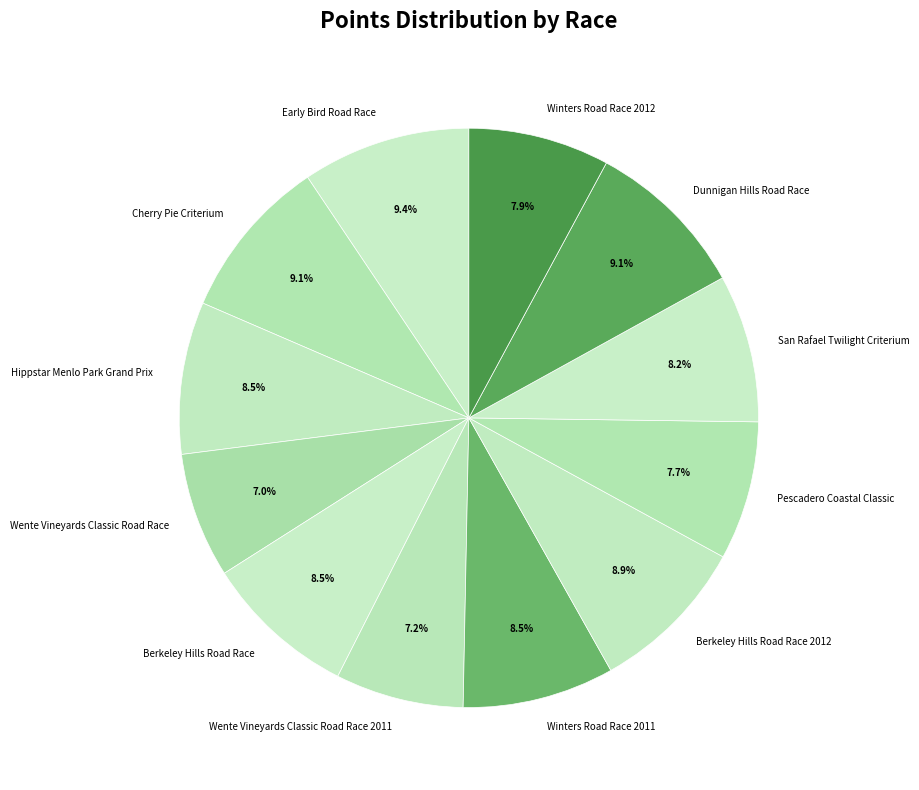

How many slices are in this pie chart?

12